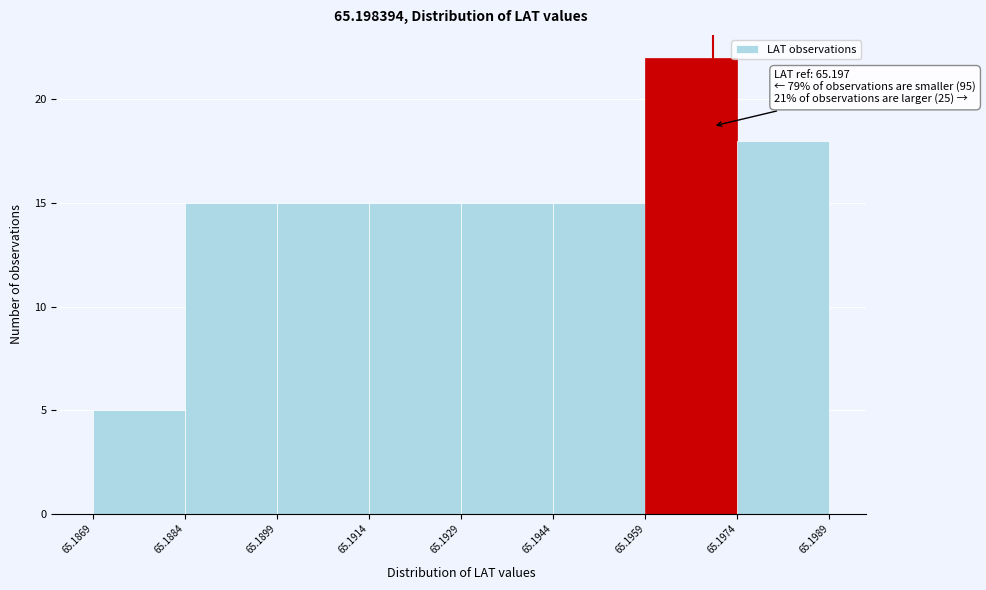

Which range on the x-axis has the tallest bar?

65.1959 to 65.1974